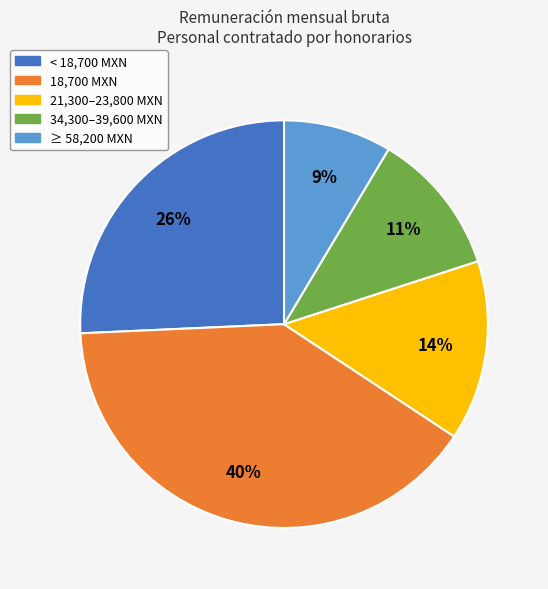

To the nearest percent, what is the average slice percentage?

20%